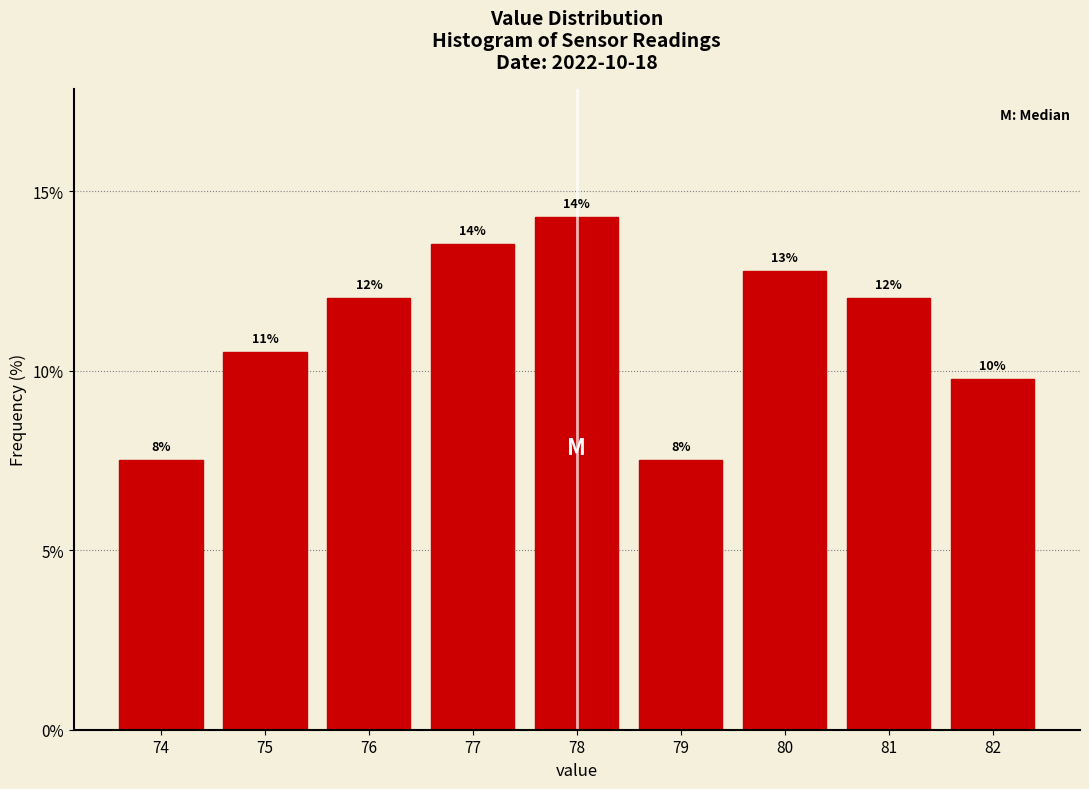

How many bars are there in total?

9